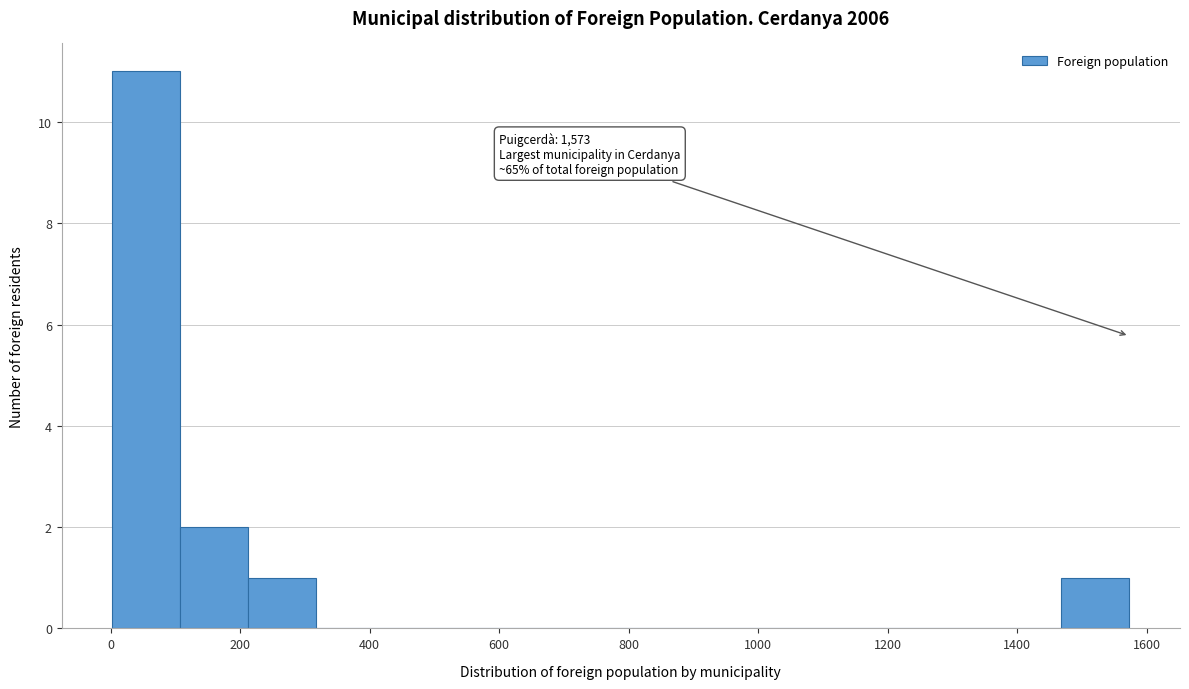

Which range on the x-axis has the tallest bar?

0 to 100